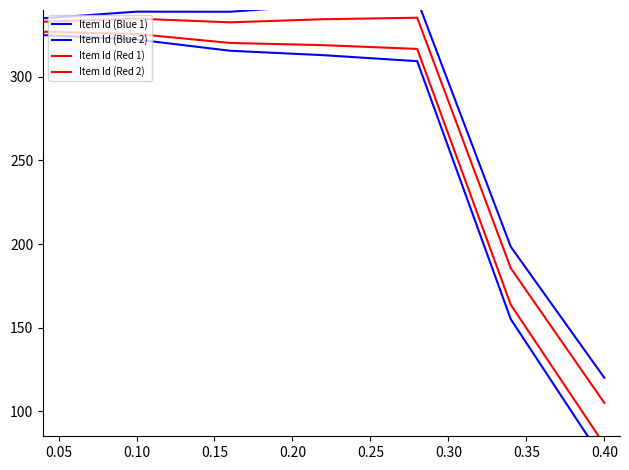

Rank the series at 0.40 from highest to lowest value.

Item Id (Blue 1), Item Id (Red 1), Item Id (Red 2), Item Id (Blue 2)